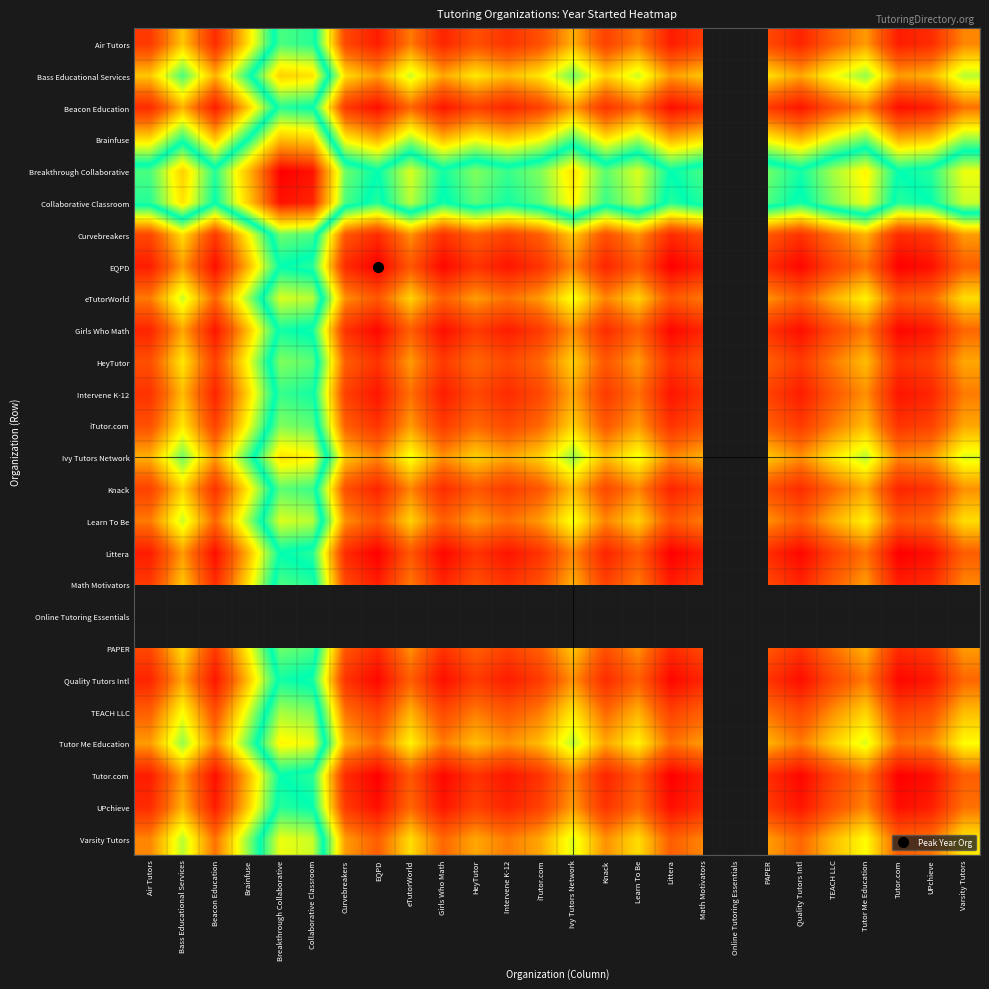

At which label does Air Tutors first exceed 2015?

Air Tutors